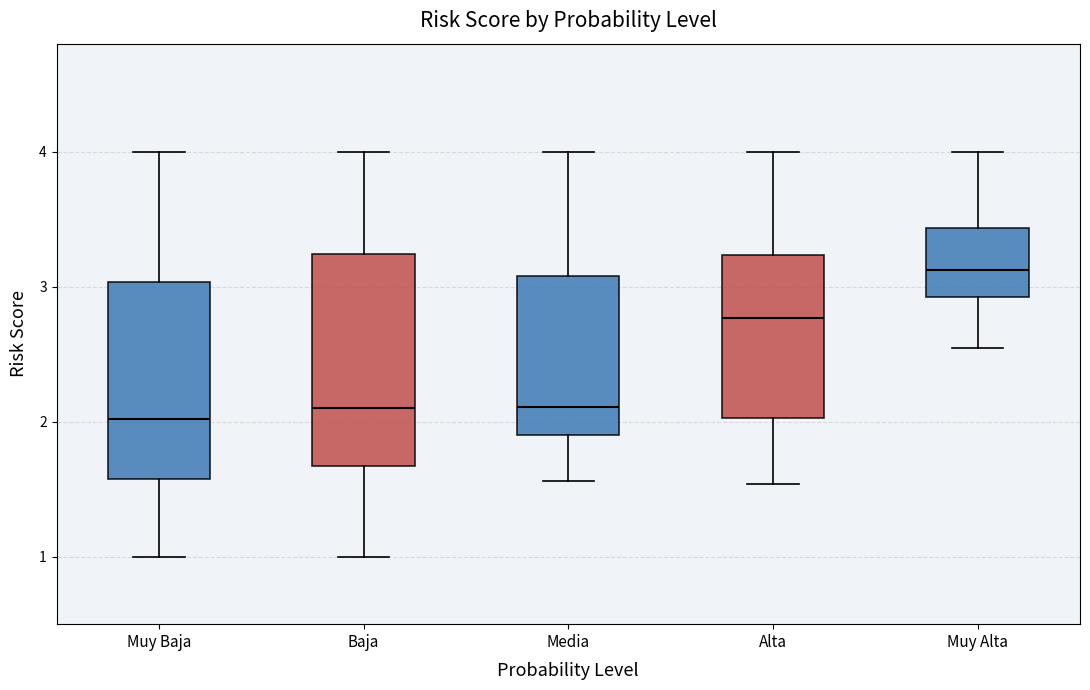

Where does the upper whisker of the box for Alta end on the y-axis? The values are not printed on the chart, so give them approximately, as read against the axis.

4.0